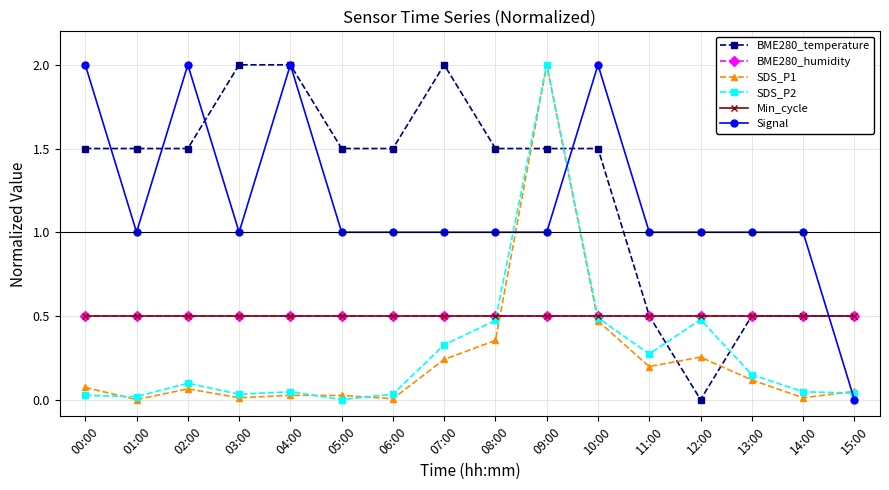

Which category has the highest value across all series?

03:00